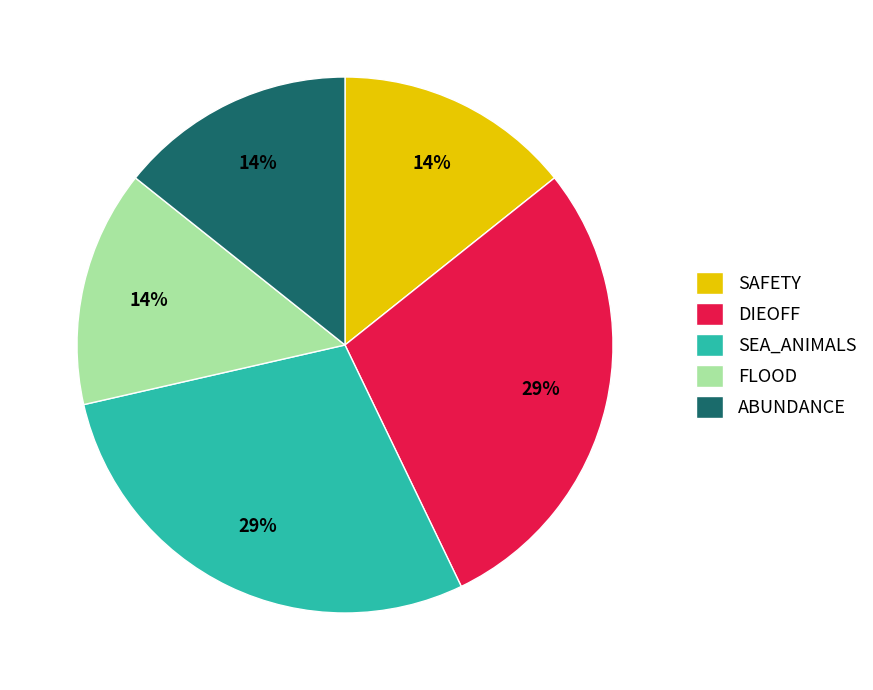

Is there a majority slice in this chart?

No